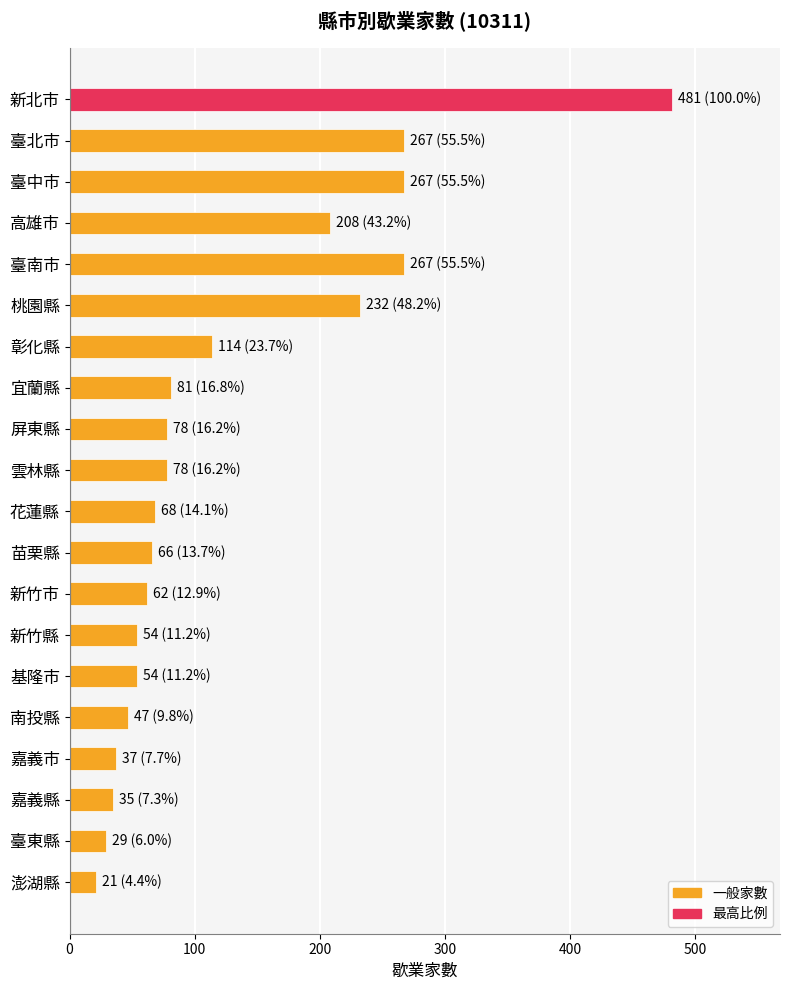

What is the maximum value shown in the chart?

481